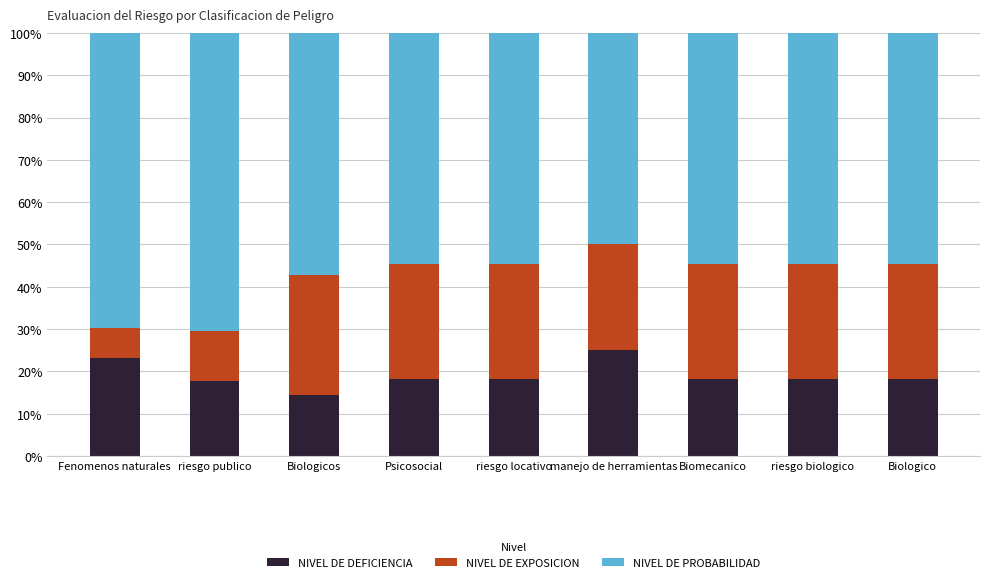

What is the total value across all series at riesgo biologico?

100.0